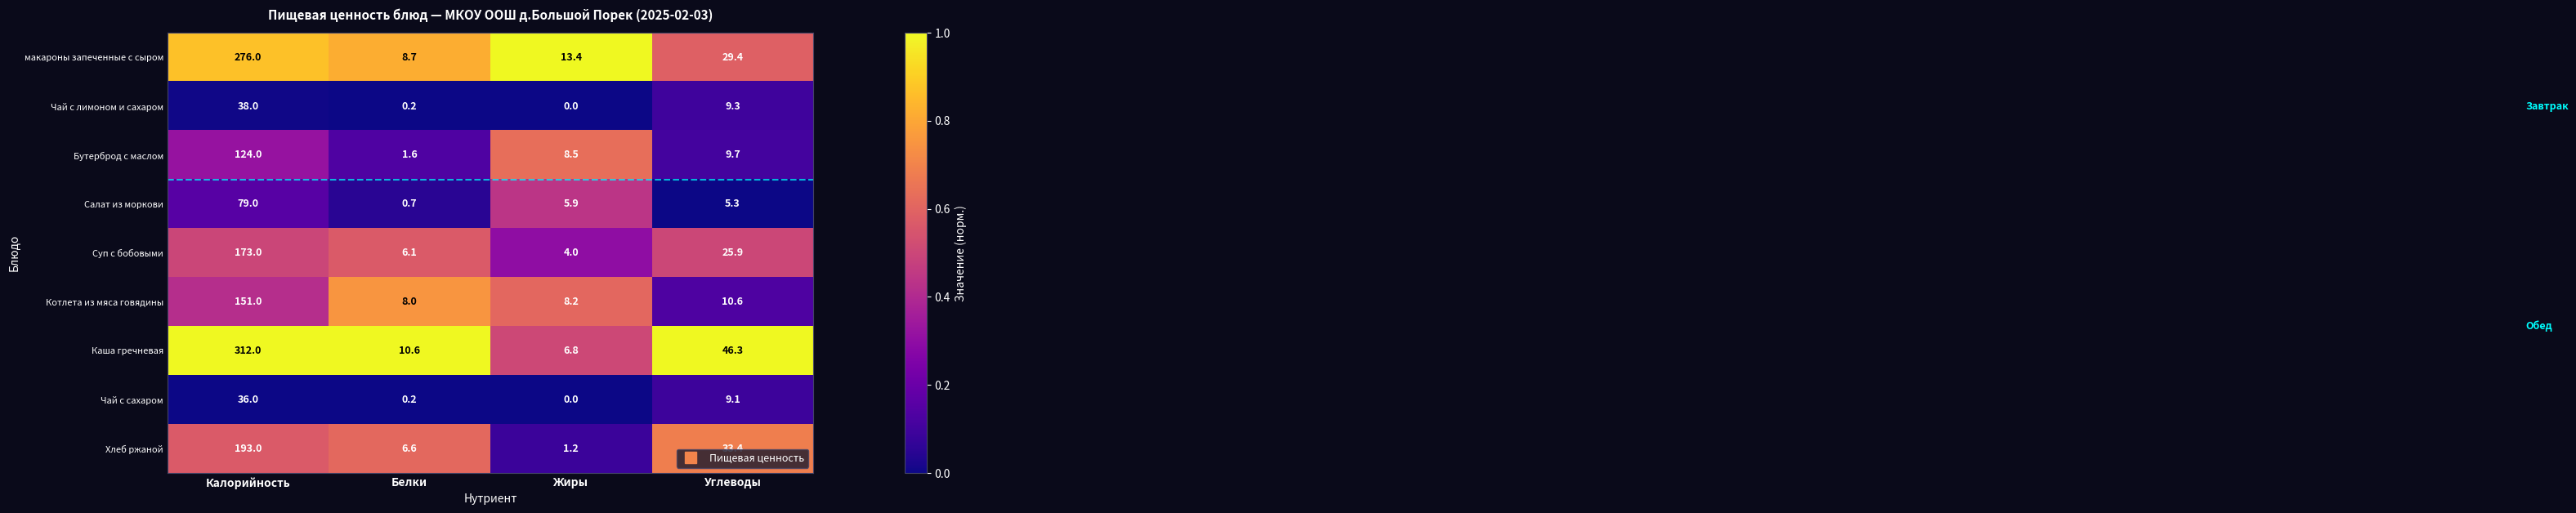

At how many categories does at least one series exceed 0?

4